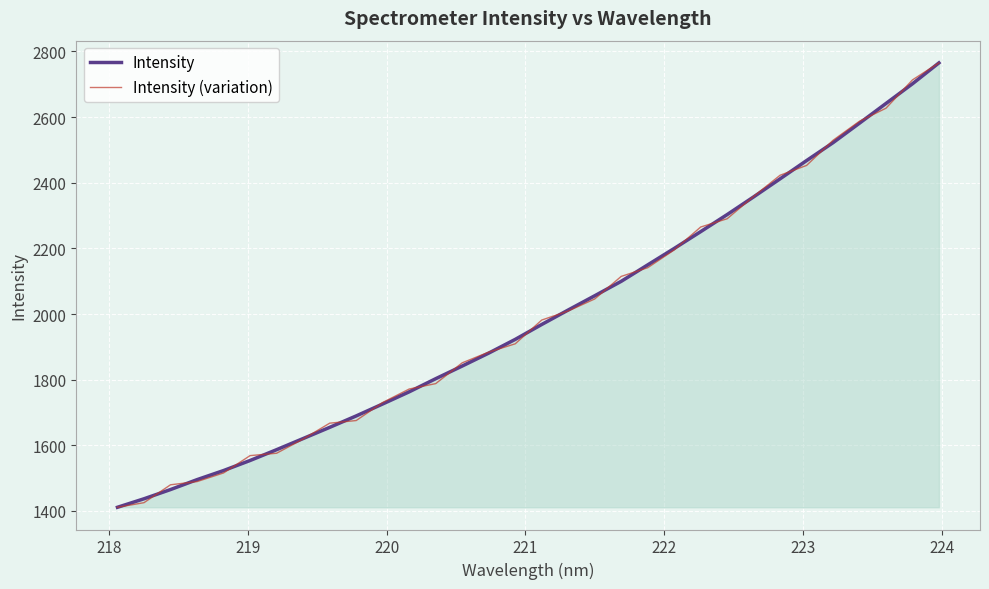

What is the smallest value displayed?

1411.2